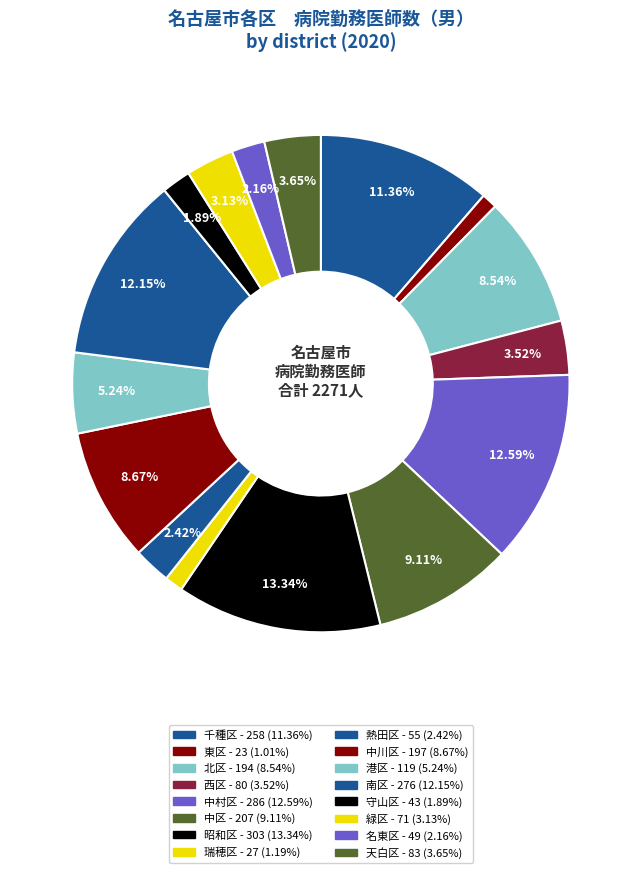

Is it true that 天白区 is 1% of the pie?

False